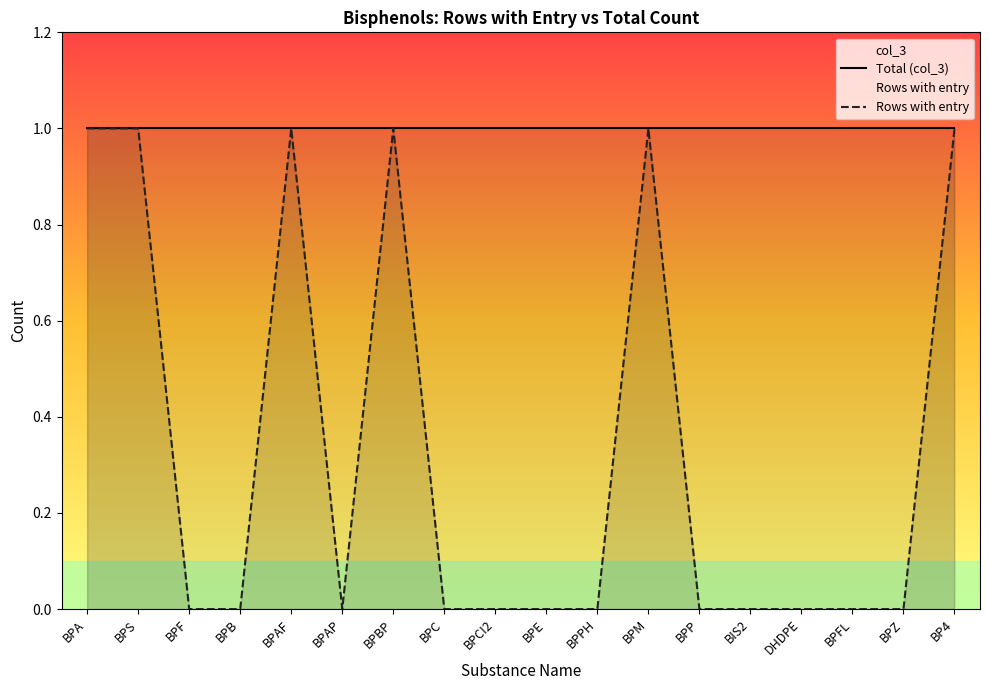

What are all the series names shown in the legend?

Total (col_3), Rows with entry